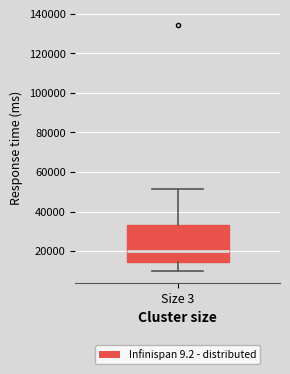

Transcribe this box plot: give where the median line is, the range the box spans, and where the two whiskers end, as read against the y-axis. The values are not printed on the chart, so give them approximately, as read against the axis.

median 20000, box 14000 to 34000, whiskers 10000 to 52000